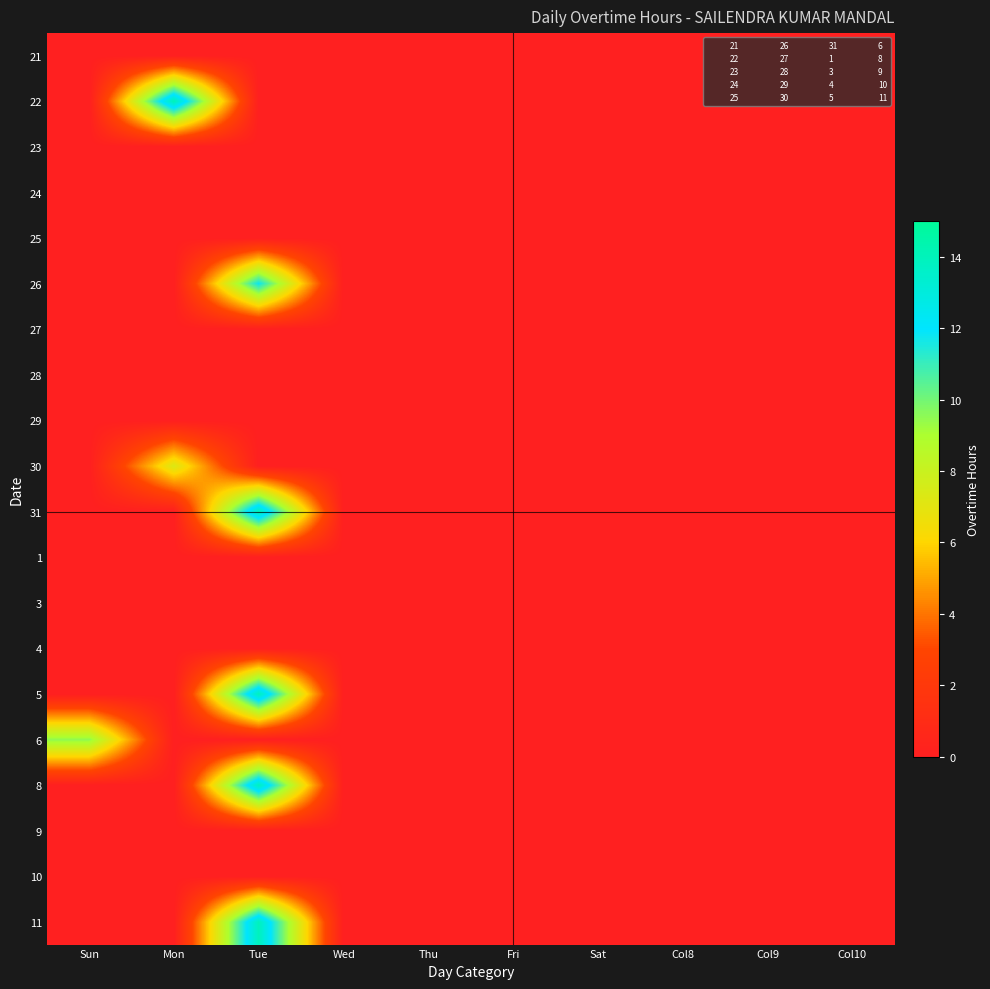

Count the number of categories in the chart.

10